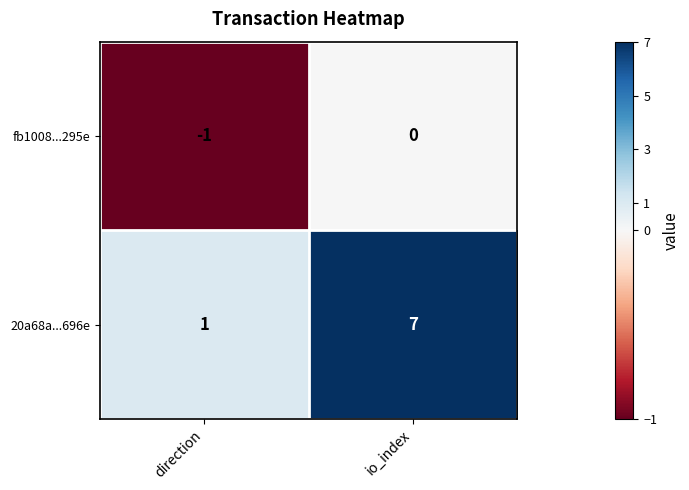

The fb1008...295e series shows 0 at io_index. True or false?

True